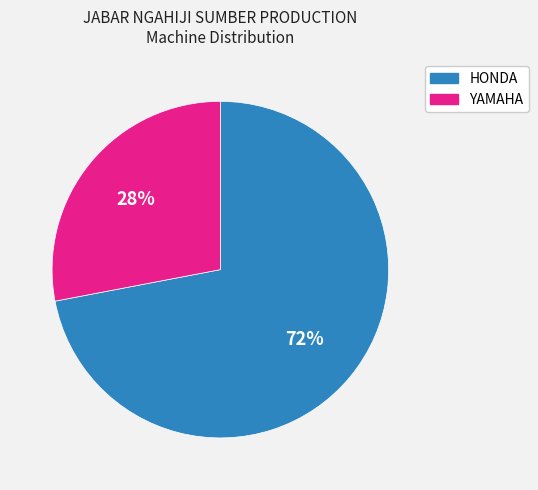

Is YAMAHA the majority of the pie?

No